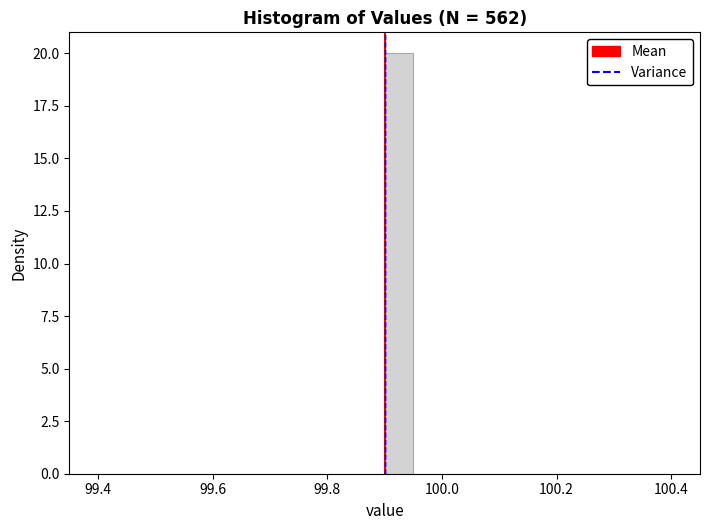

Read against the x-axis, roughly where is the centre of the tallest bar?

99.92